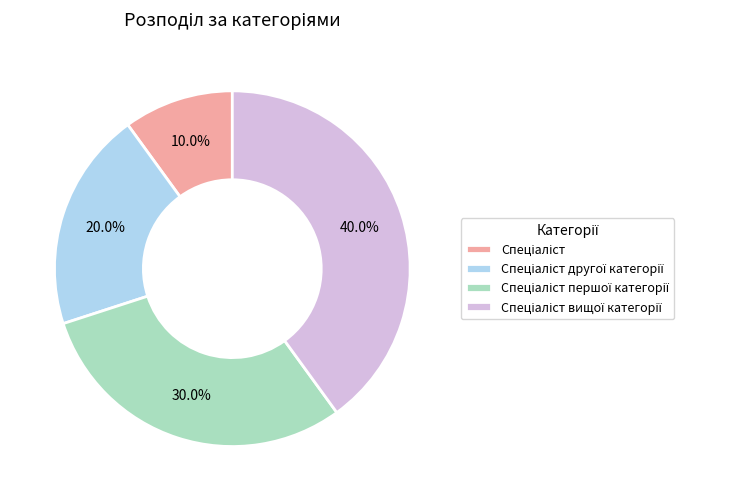

Does any single category account for the majority?

No